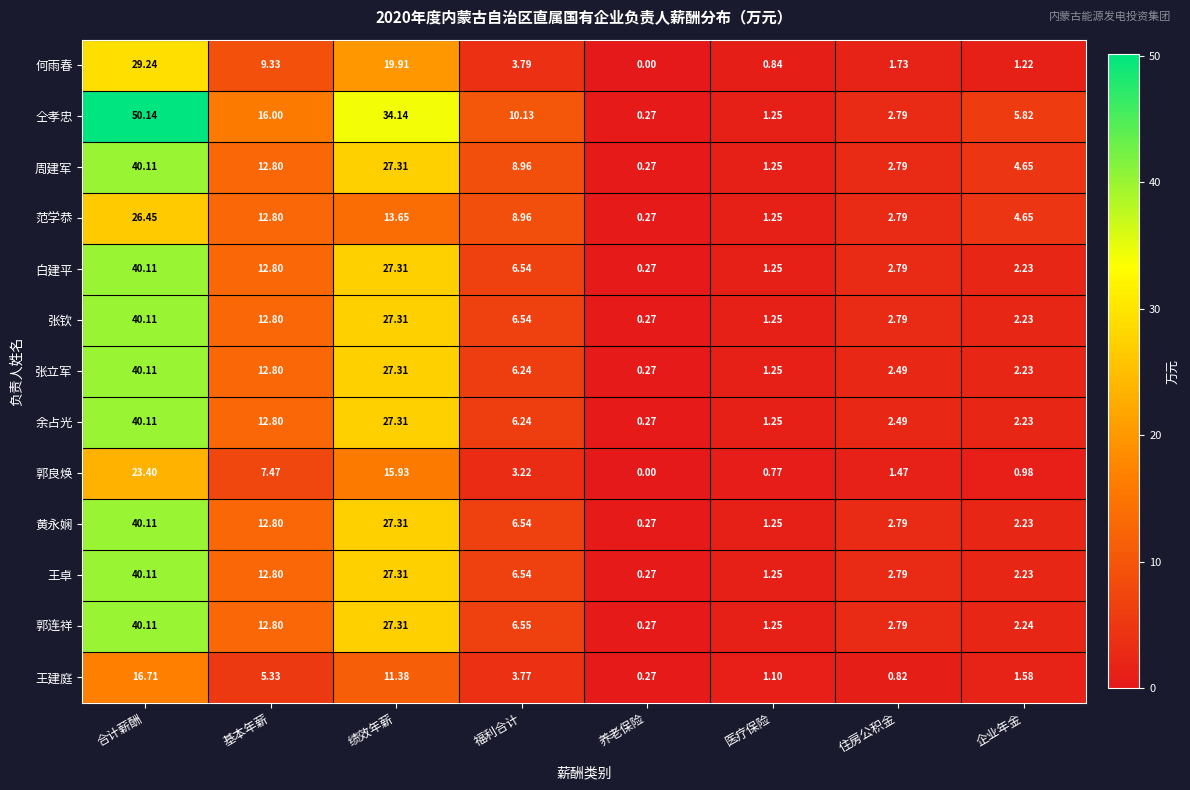

Which category has the highest value across all series?

合计薪酬